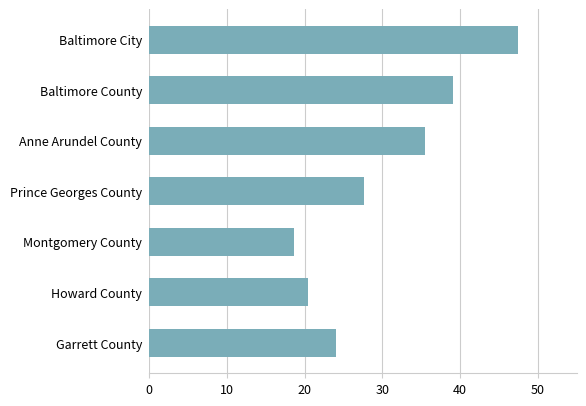

The value at Howard County is 20.4. True or false?

True